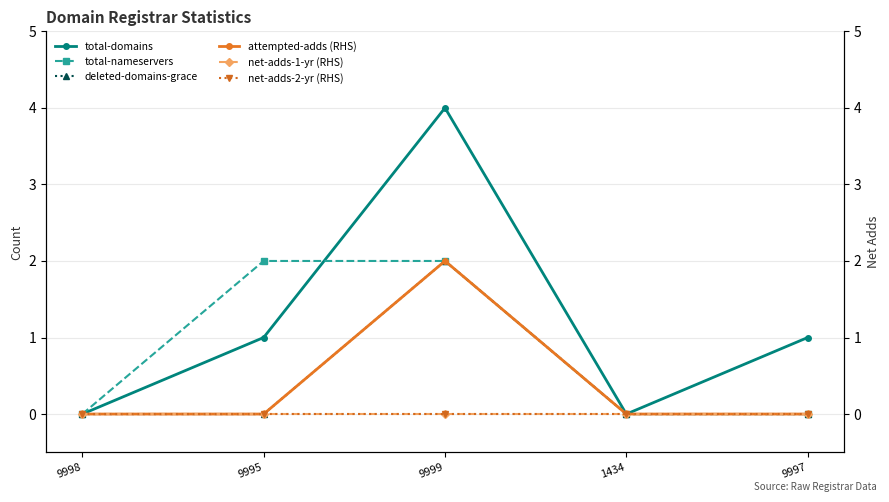

How many attempted-adds (RHS) values are between 0 and 1?

4